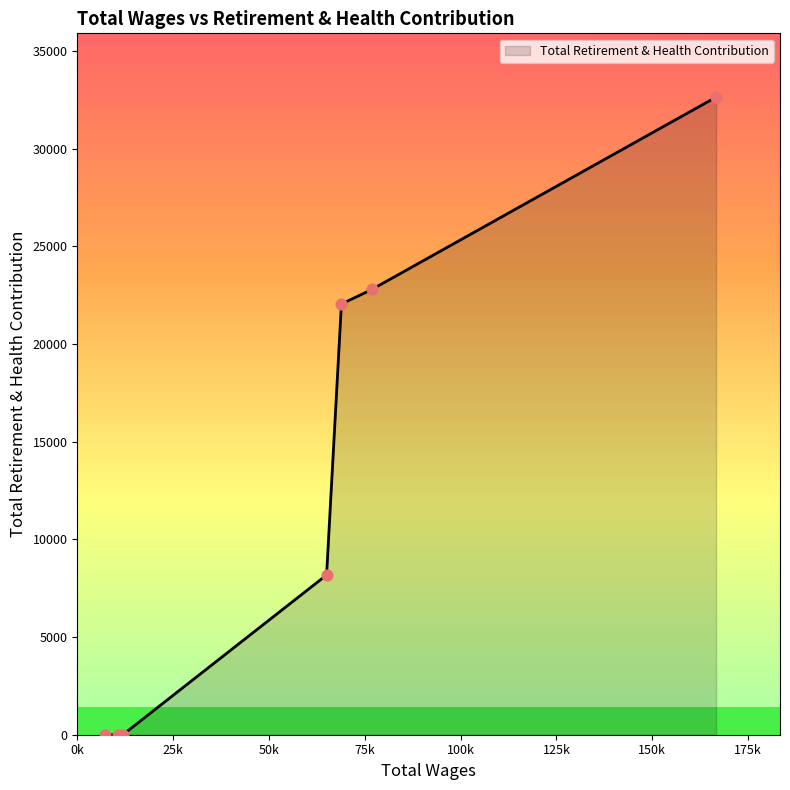

What is the maximum value shown in the chart?

32633